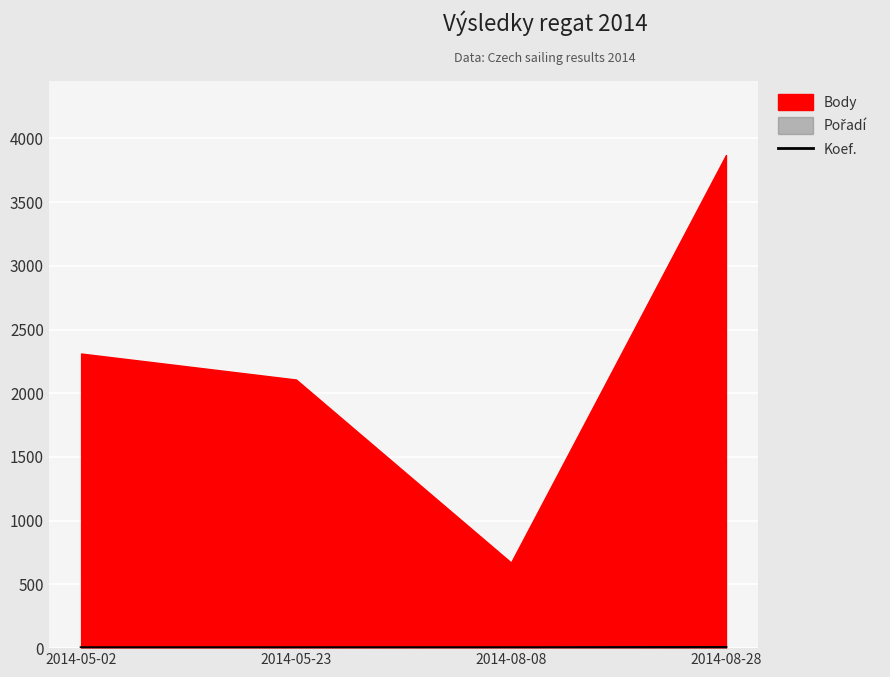

What is the label of the 2nd point from the left?

2014-05-23